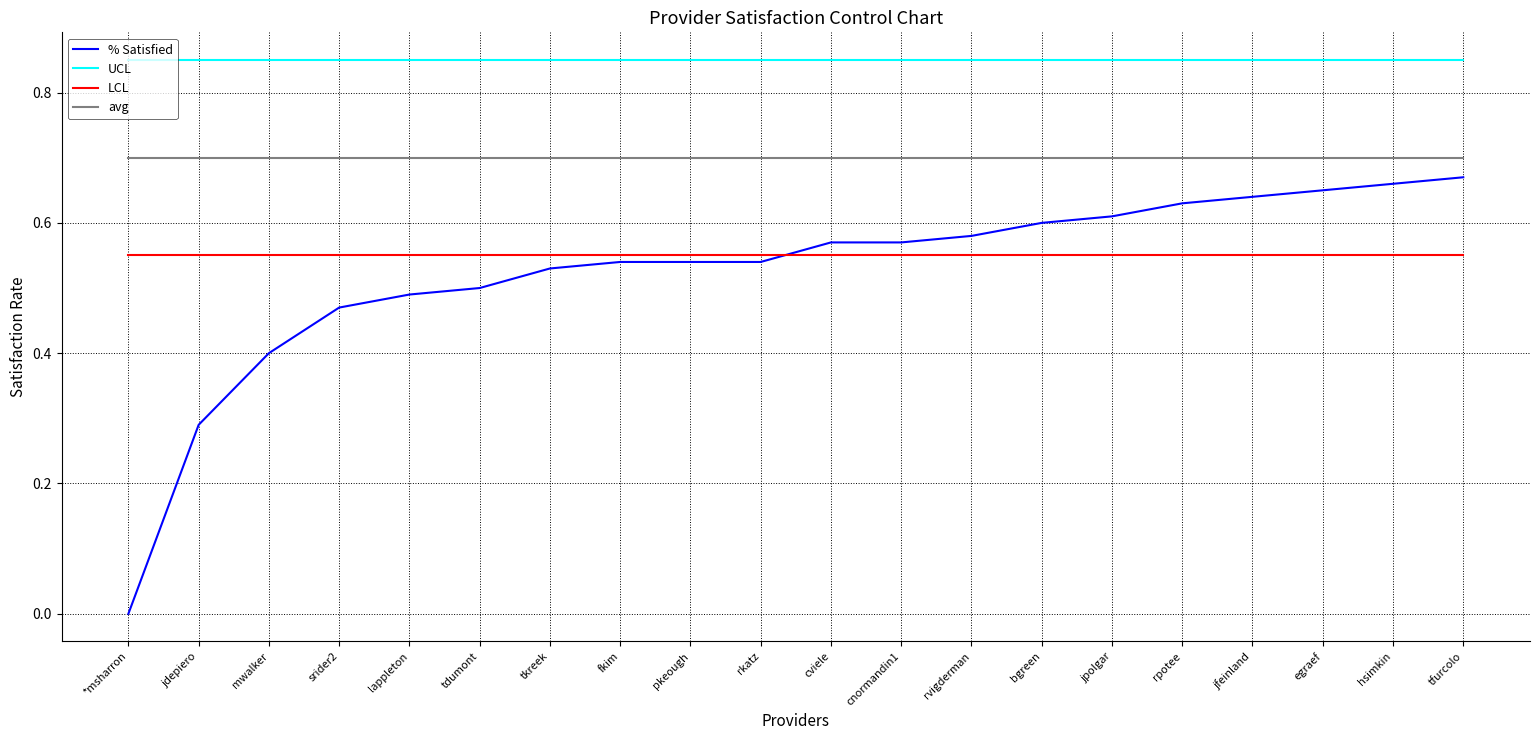

Which series has the largest range (max minus min)?

% Satisfied